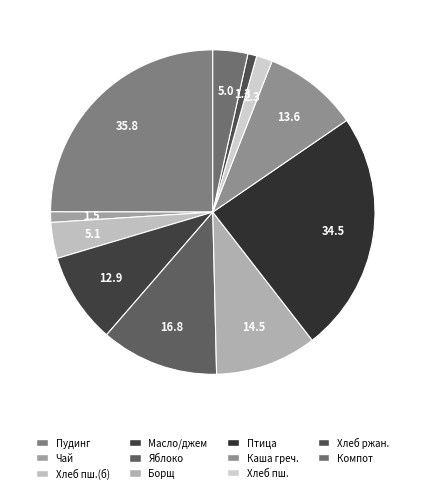

Count the number of slices in the pie.

11